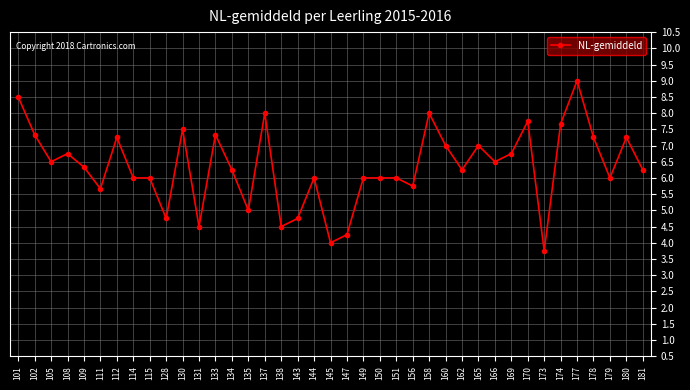

Read the value at 130.

7.5